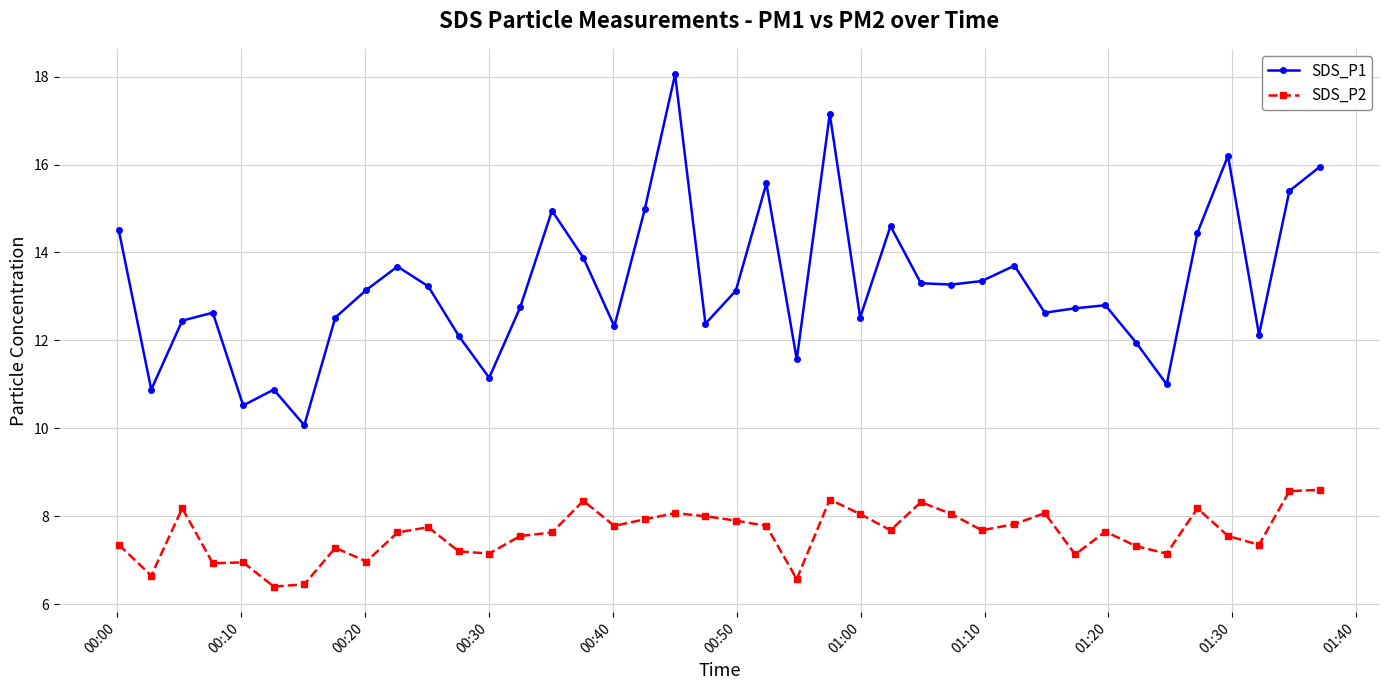

What is the sum of all SDS_P2 values?

304.0